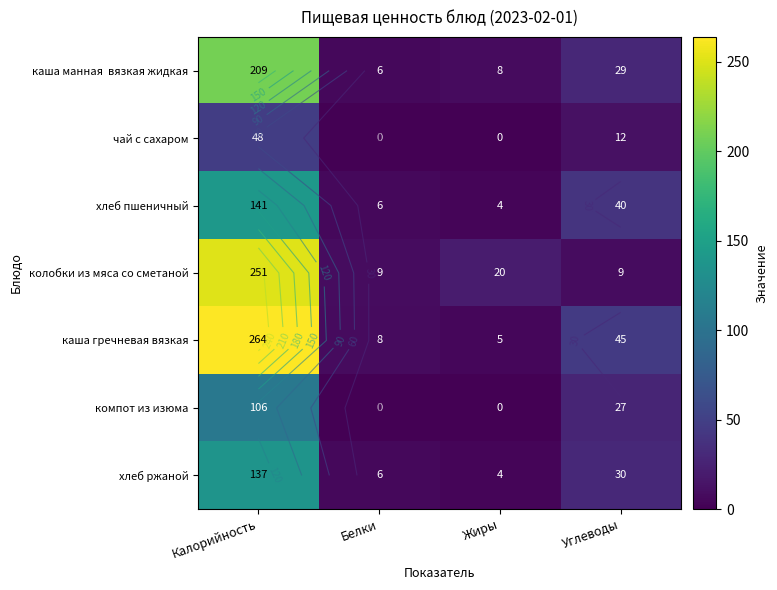

What is the highest value of the чай с сахаром series?

48